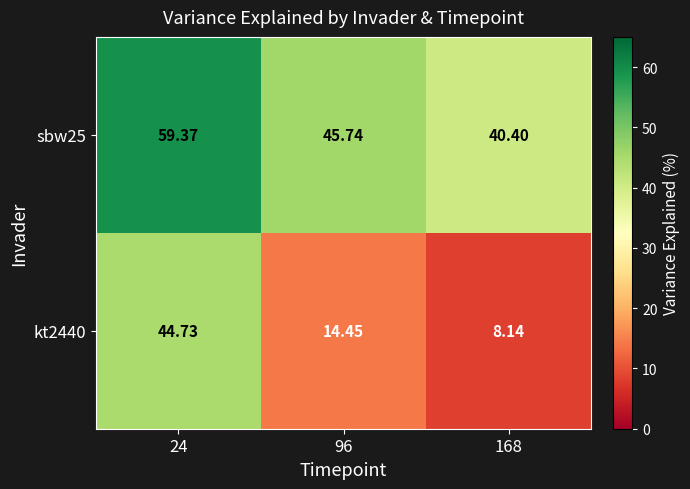

At which category is the sum across all series the highest?

24